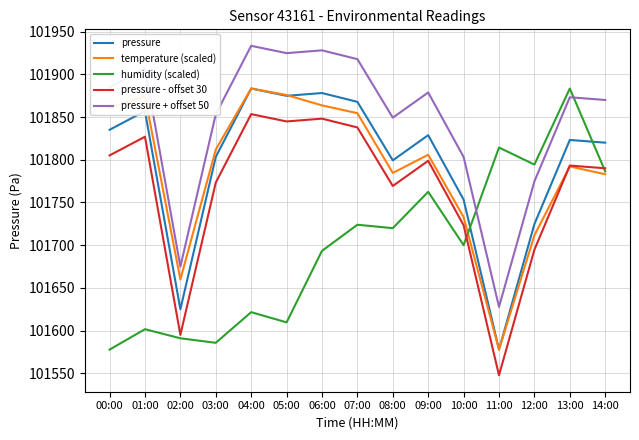

What is the highest value of the pressure - offset 30 series?

101853.5